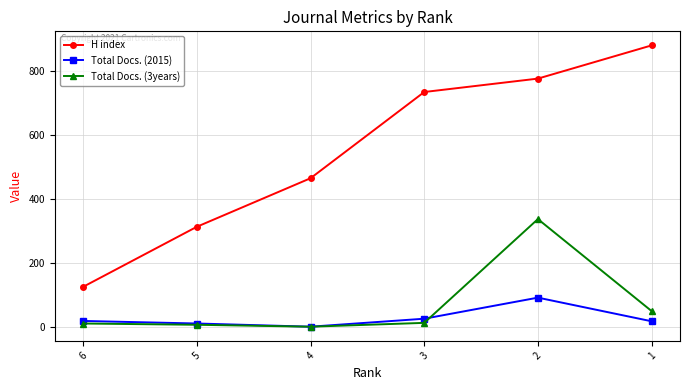

True or false: Total Docs. (2015) and H index cross at least once.

False